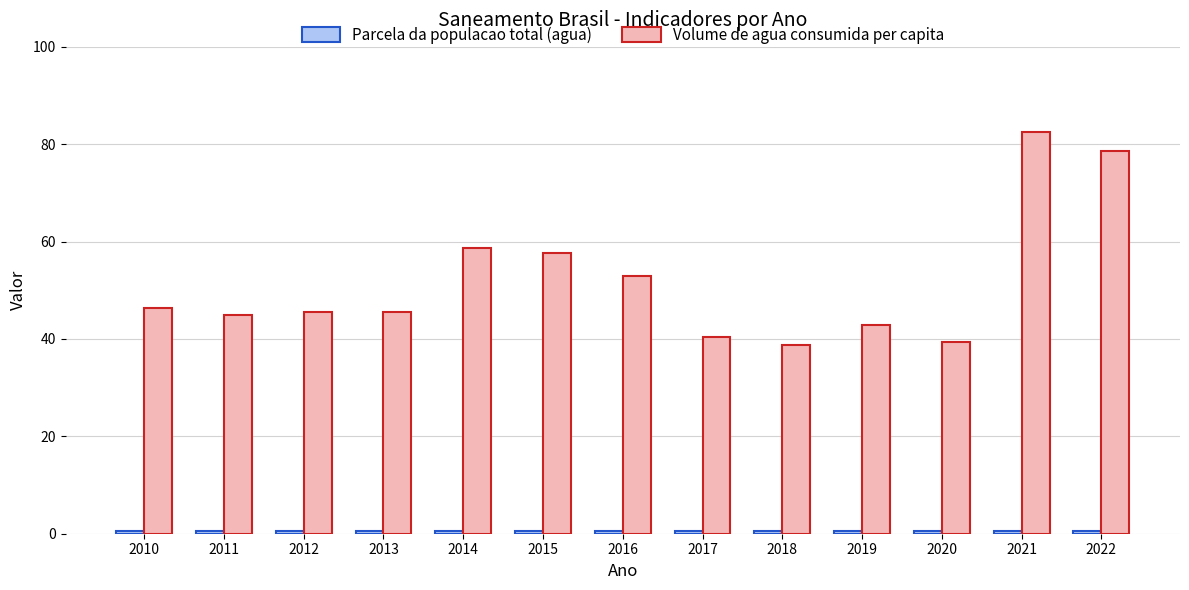

Which series changed the most between 2010 and 2021?

Volume de agua consumida per capita